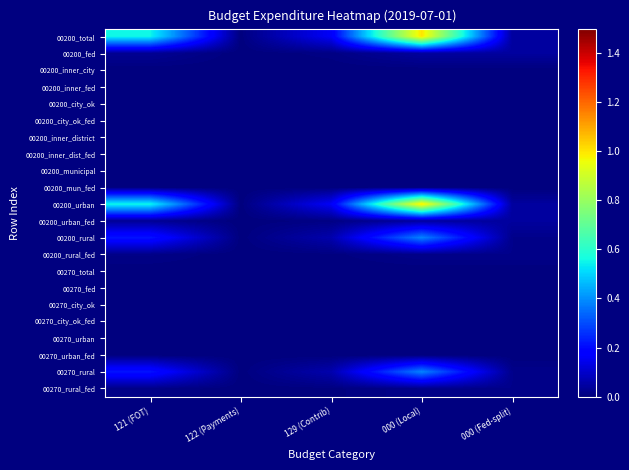

Rank the series by their maximum value, from lowest to highest.

00200_inner_city, 00200_inner_fed, 00200_city_ok, 00200_city_ok_fed, 00200_inner_district, 00200_inner_dist_fed, 00200_municipal, 00200_mun_fed, 00270_total, 00270_fed, 00270_city_ok, 00270_city_ok_fed, 00270_urban, 00270_urban_fed, 00200_rural_fed, 00270_rural_fed, 00200_fed, 00200_urban_fed, 00200_rural, 00270_rural, 00200_total, 00200_urban